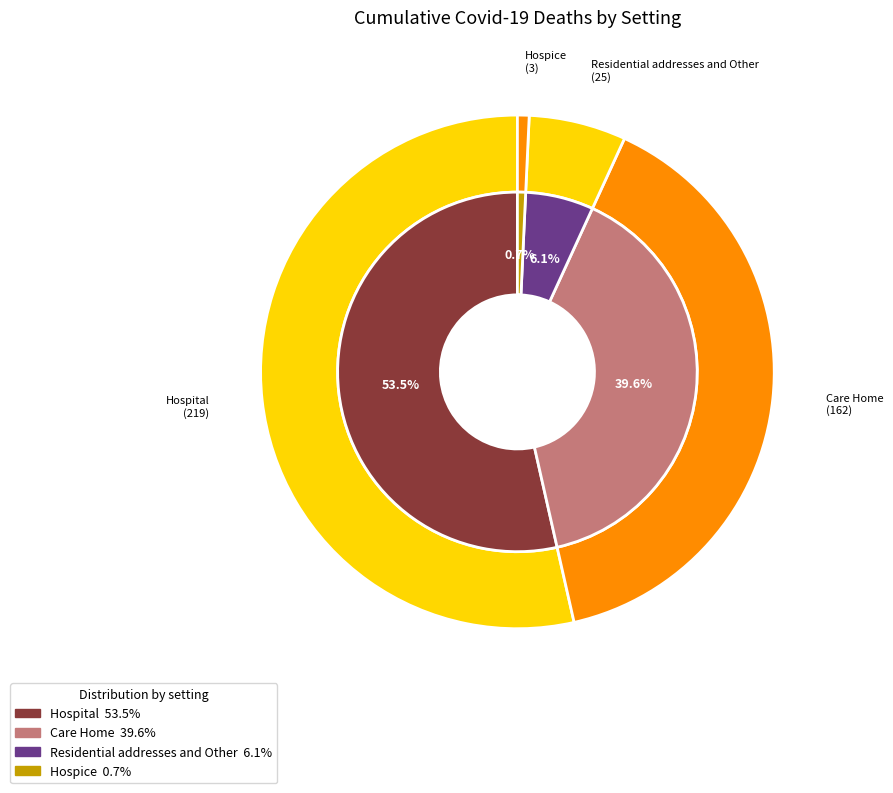

Which has a higher value, Care Home or Hospice?

Care Home